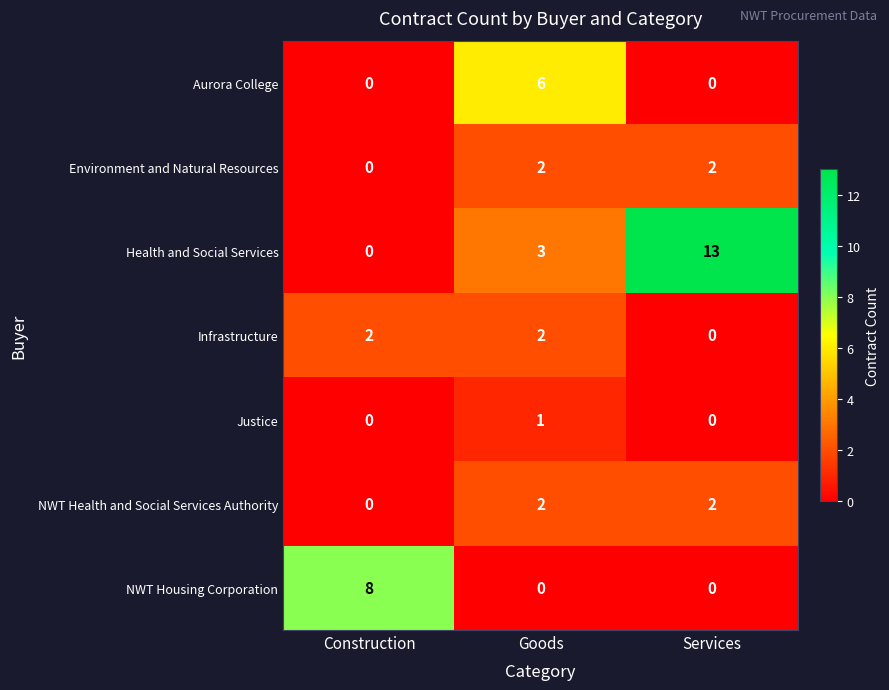

How many Aurora College values are between 0 and 6?

3